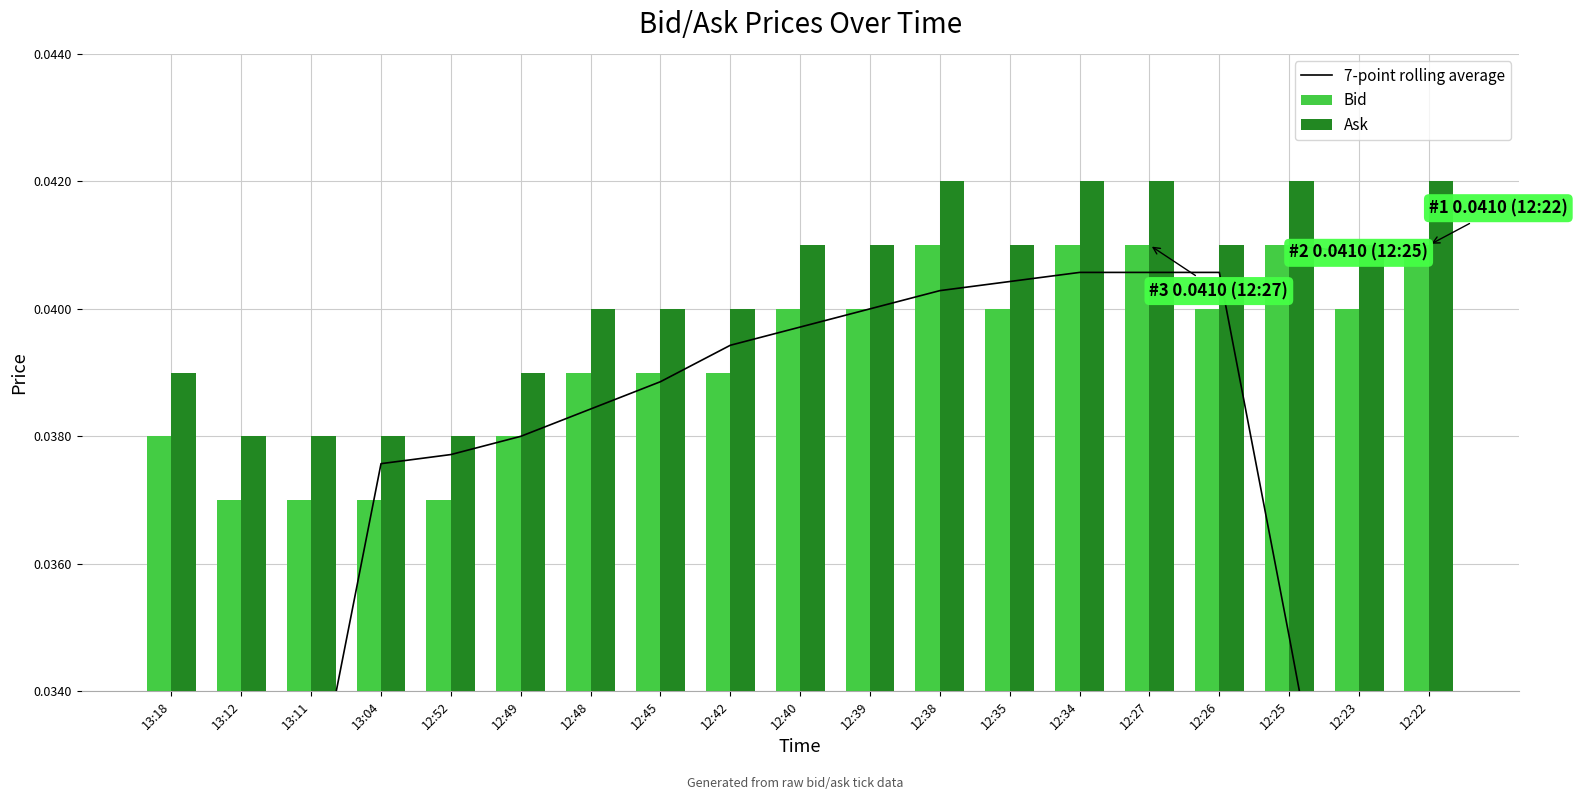

What is the total value across all series at 12:48?

0.1